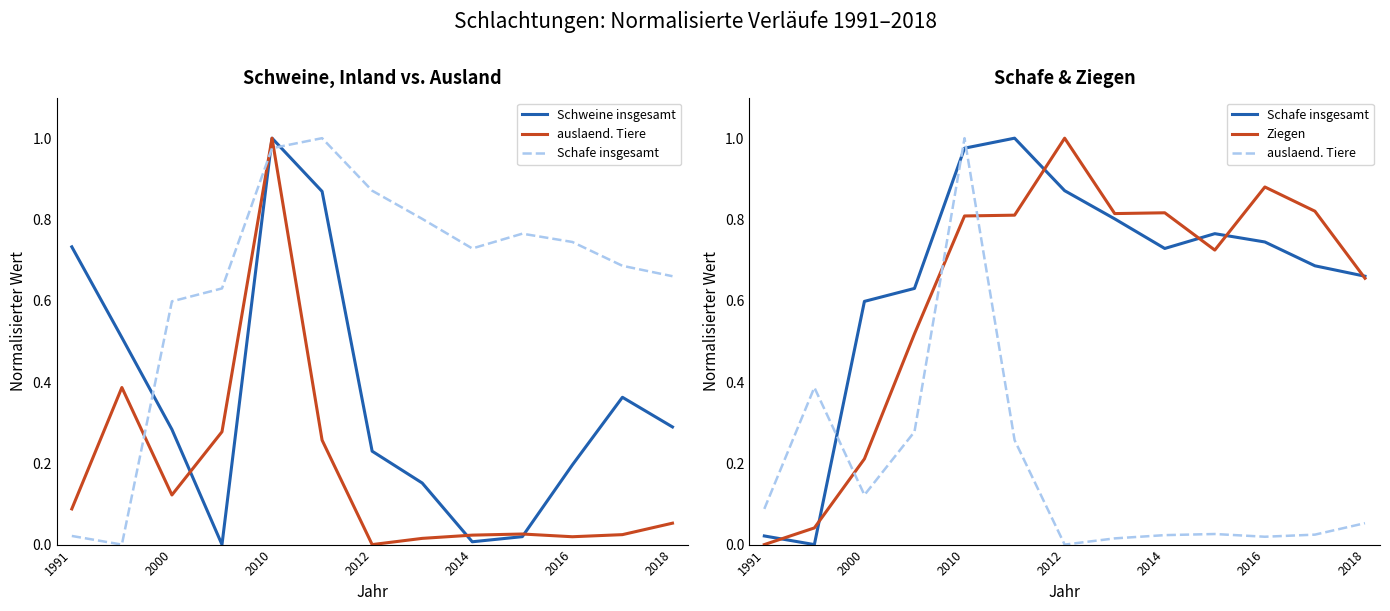

What is the maximum value shown in the chart?

1.0